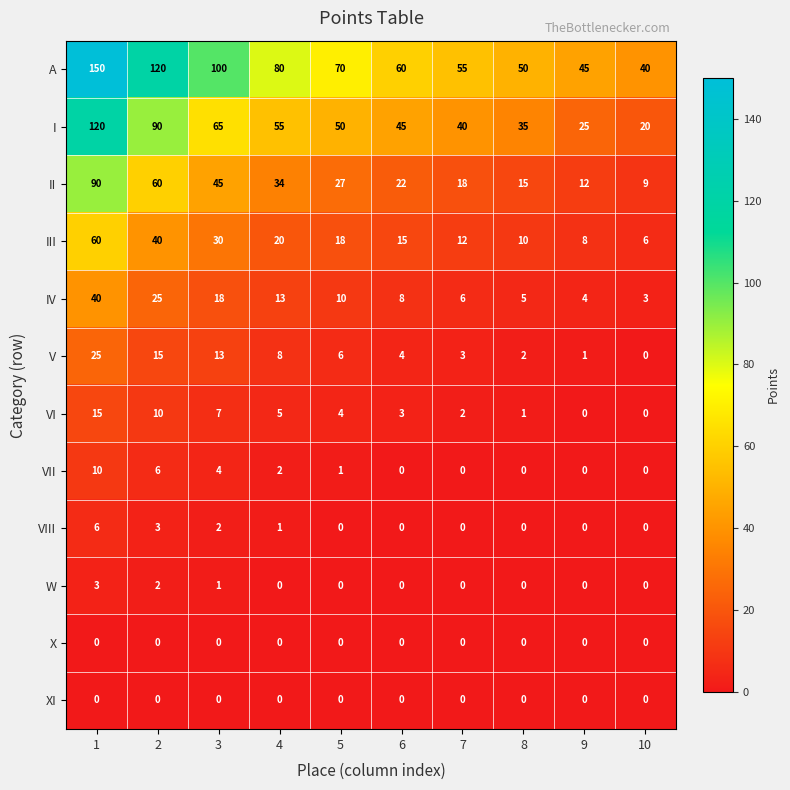

List the labels in order of V value, smallest first.

10, 9, 8, 7, 6, 5, 4, 3, 2, 1